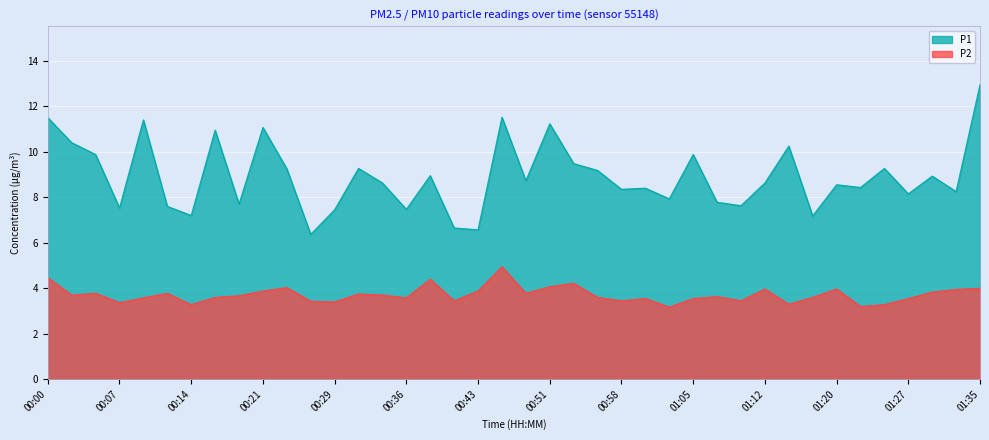

The value of P2 at 00:46 is 5.0. True or false?

True